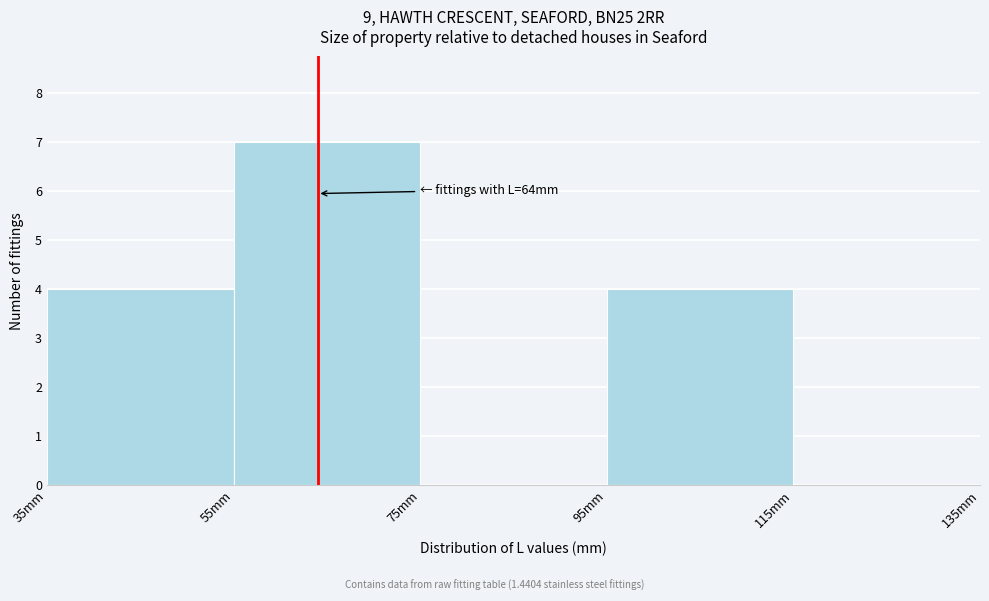

Over which range of the x-axis is the bar tallest?

55 to 75